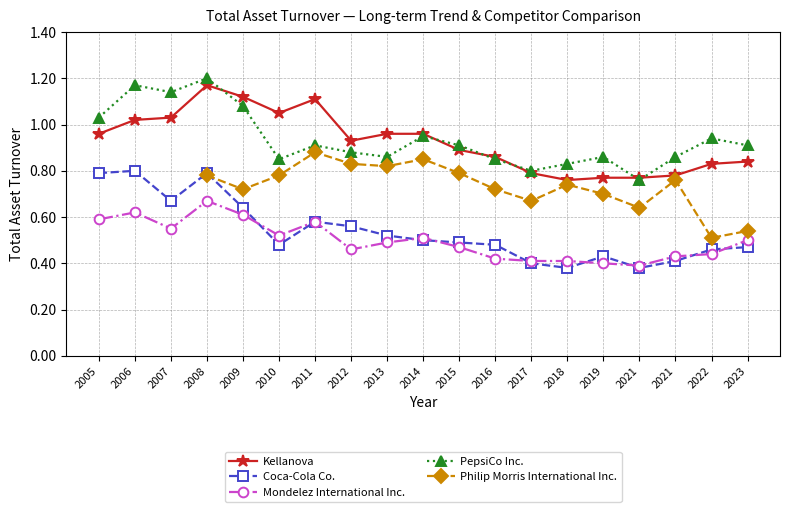

At which category does Kellanova reach its first local valley?

2010